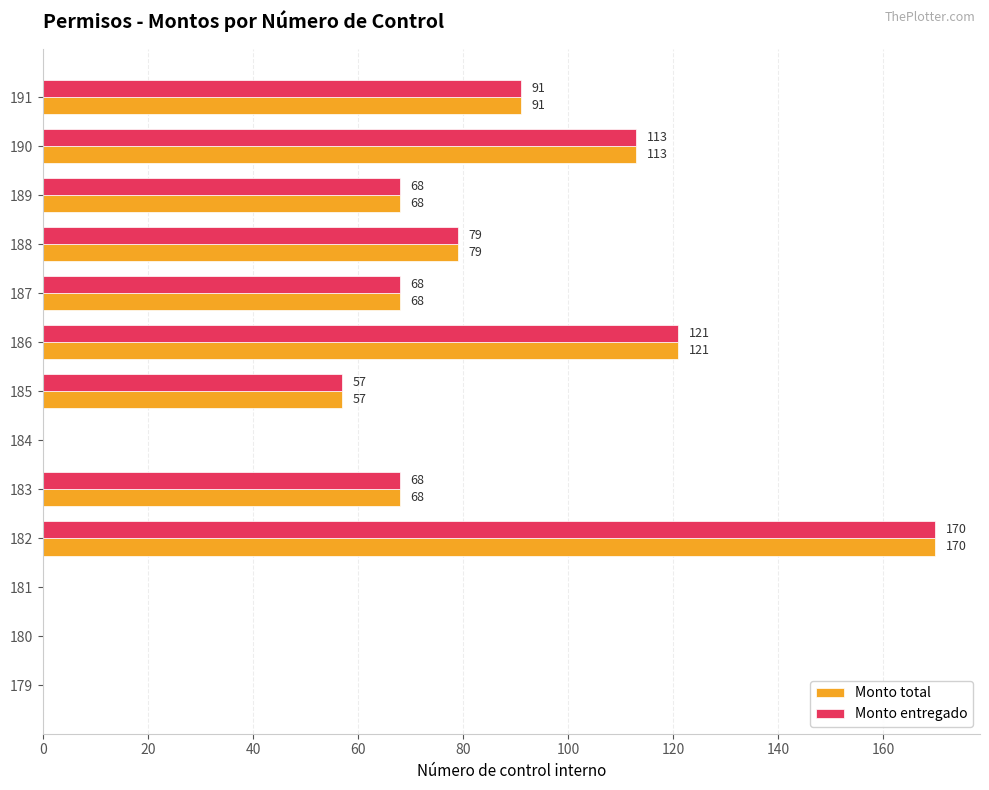

Read the Monto total value at 188.

79